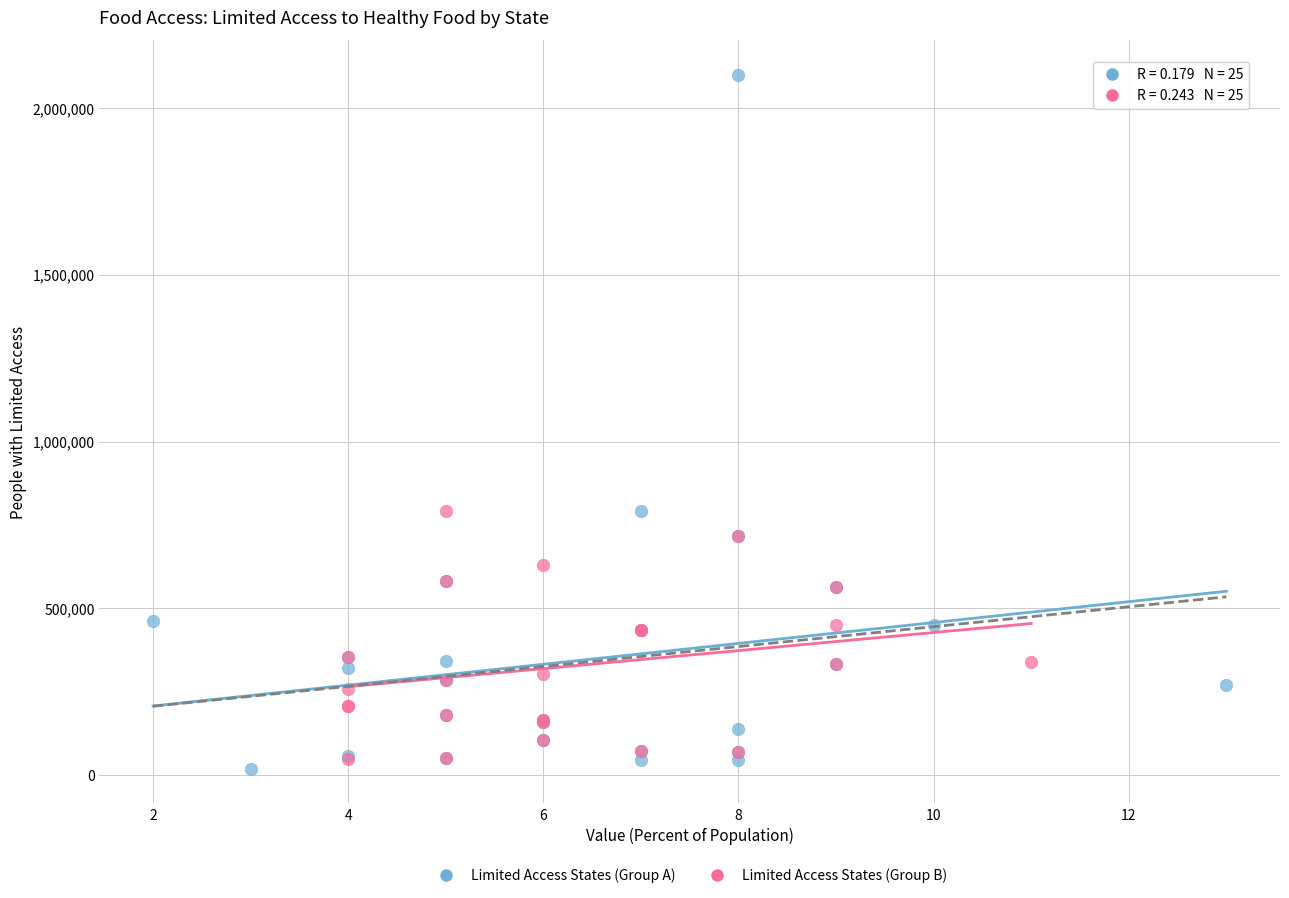

Which series reaches the minimum Y coordinate?

Limited Access States (Group A)